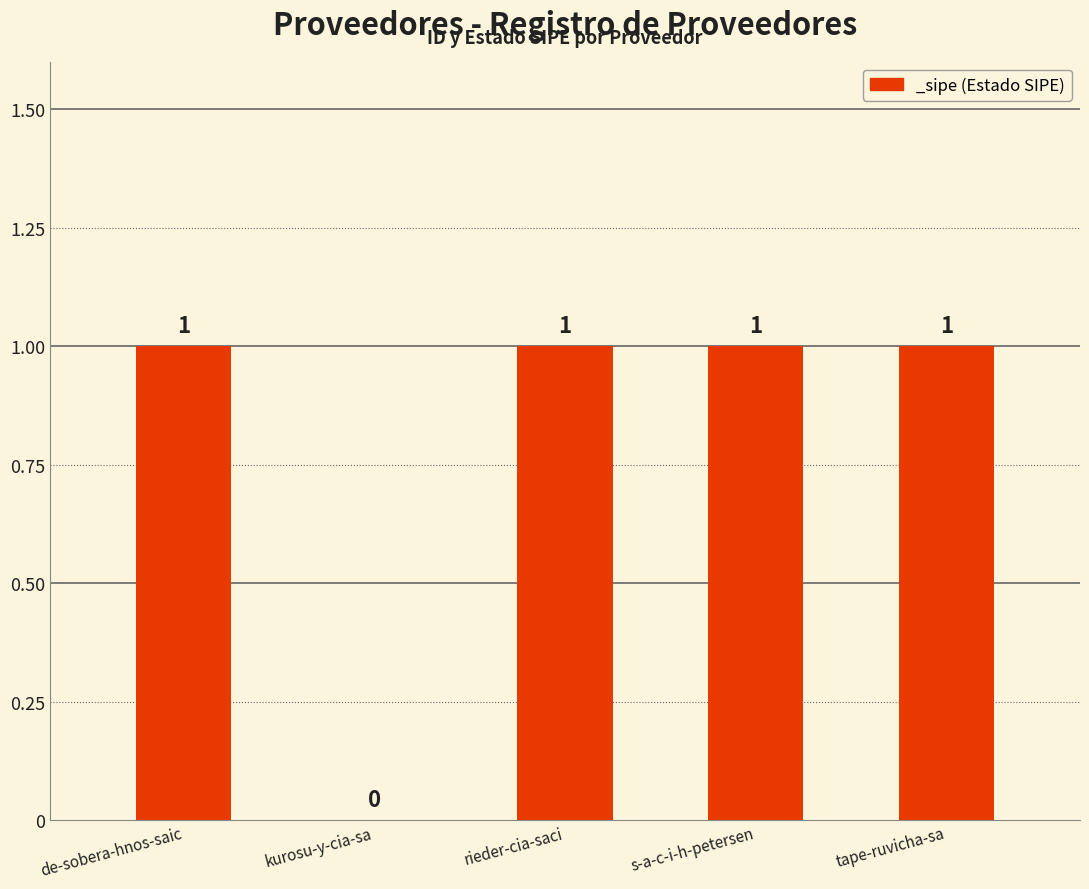

Between s-a-c-i-h-petersen and kurosu-y-cia-sa, which is larger?

s-a-c-i-h-petersen